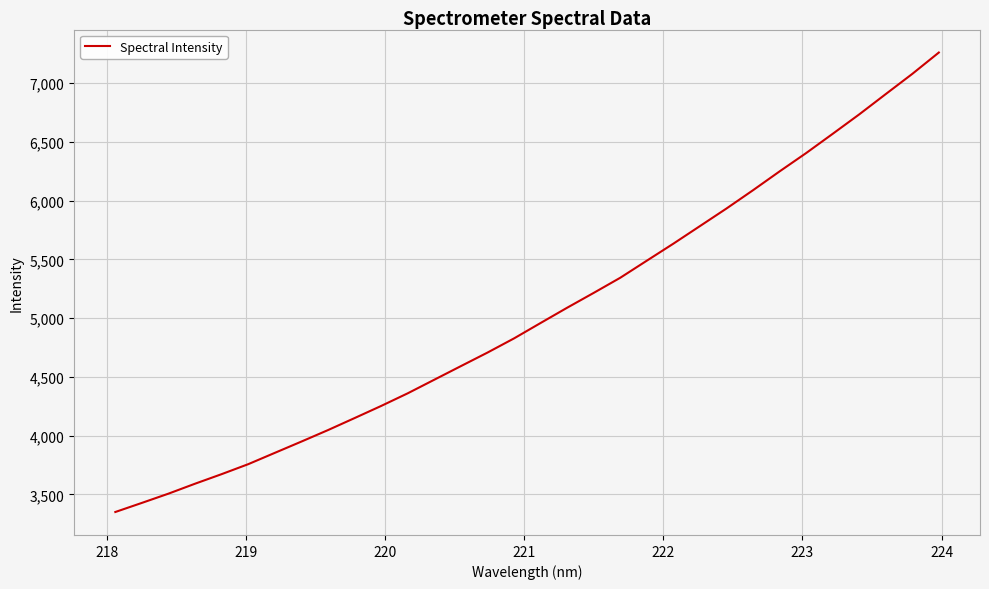

What is the smallest value displayed?

3350.2